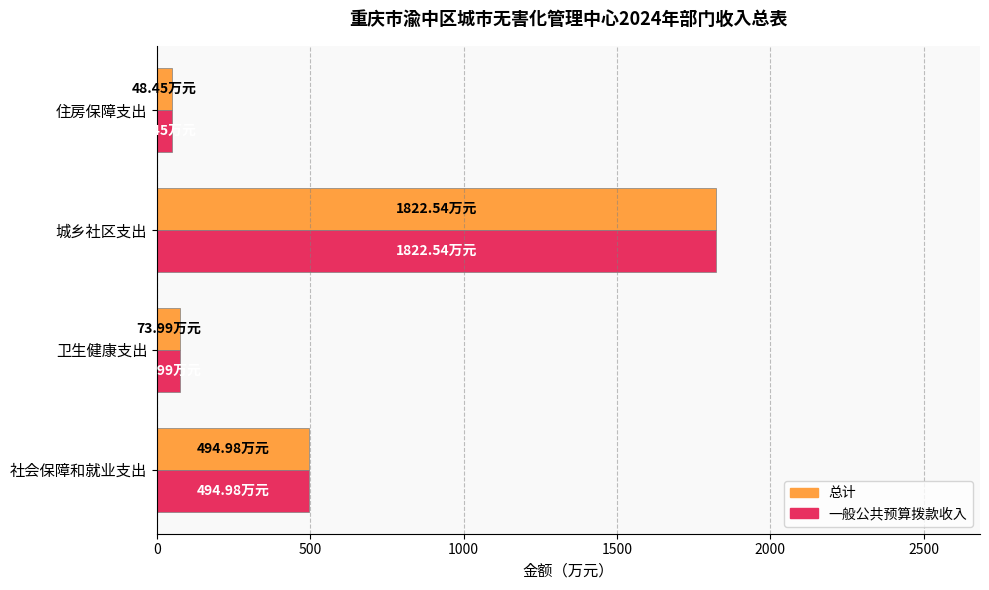

Where is 总计 nearest to the value 935?

社会保障和就业支出